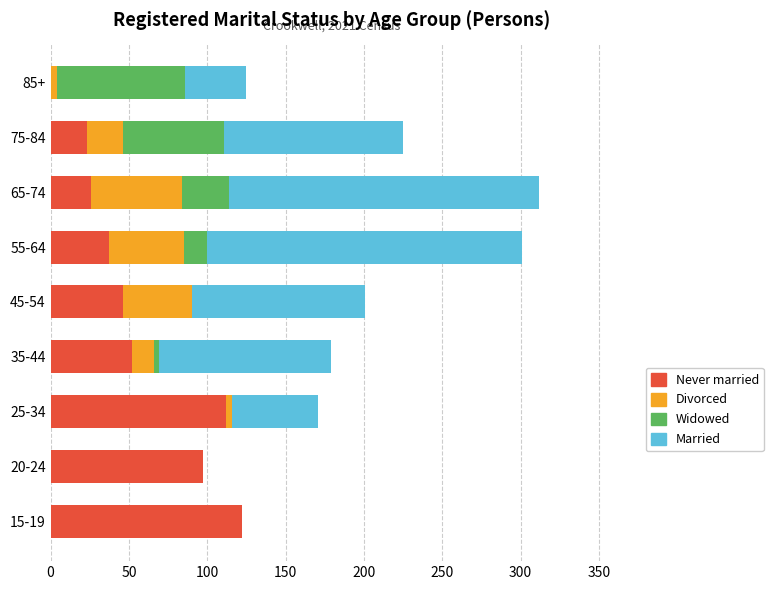

What is the sum of all Never married values?

515